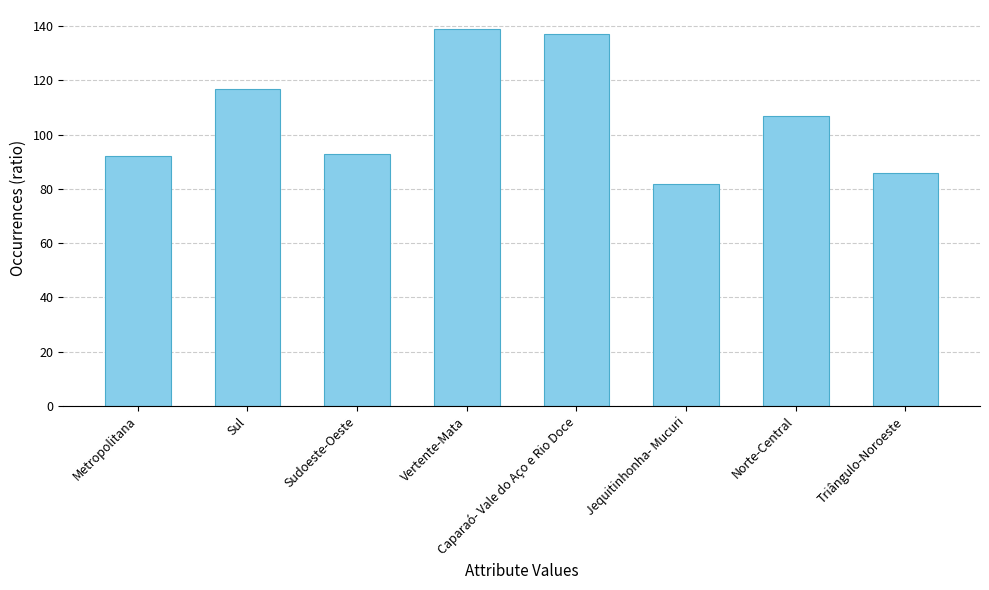

Which has a higher value, Caparaó- Vale do Aço e Rio Doce or Norte-Central?

Caparaó- Vale do Aço e Rio Doce